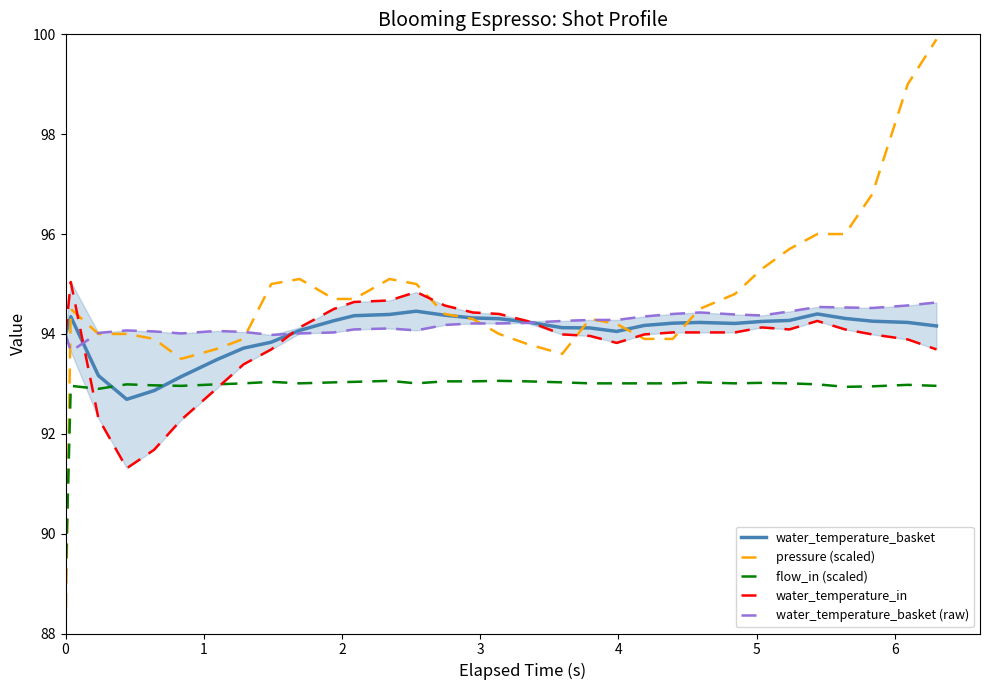

In flow_in (scaled), how many points are higher than both neighbors (excluding endpoints)?

8